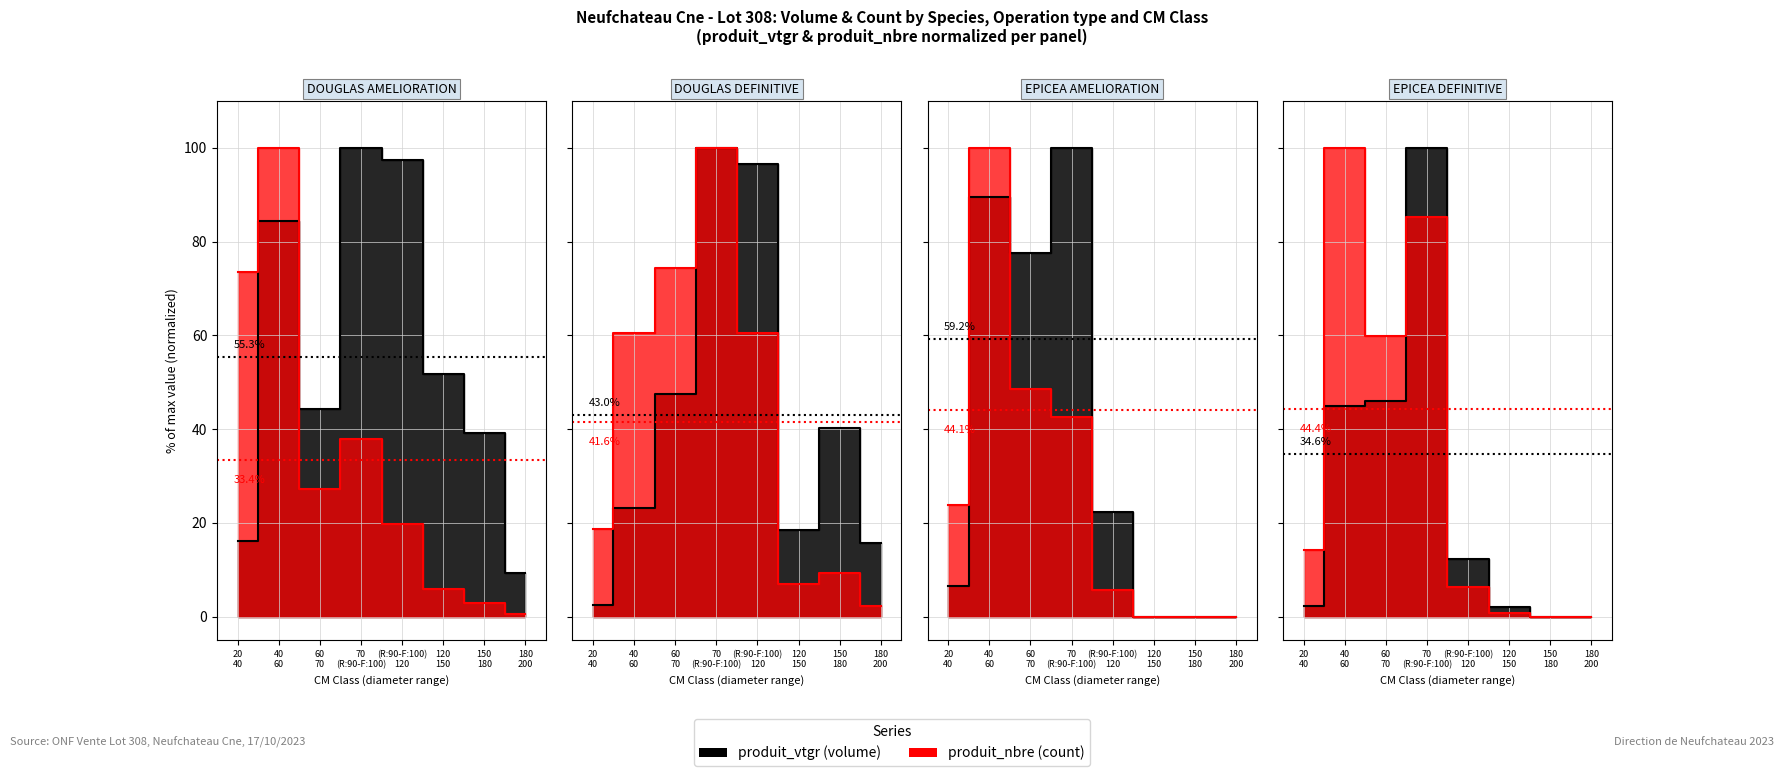

In DOUGLAS_DEFINITIVE, how many points are higher than both neighbors (excluding endpoints)?

2